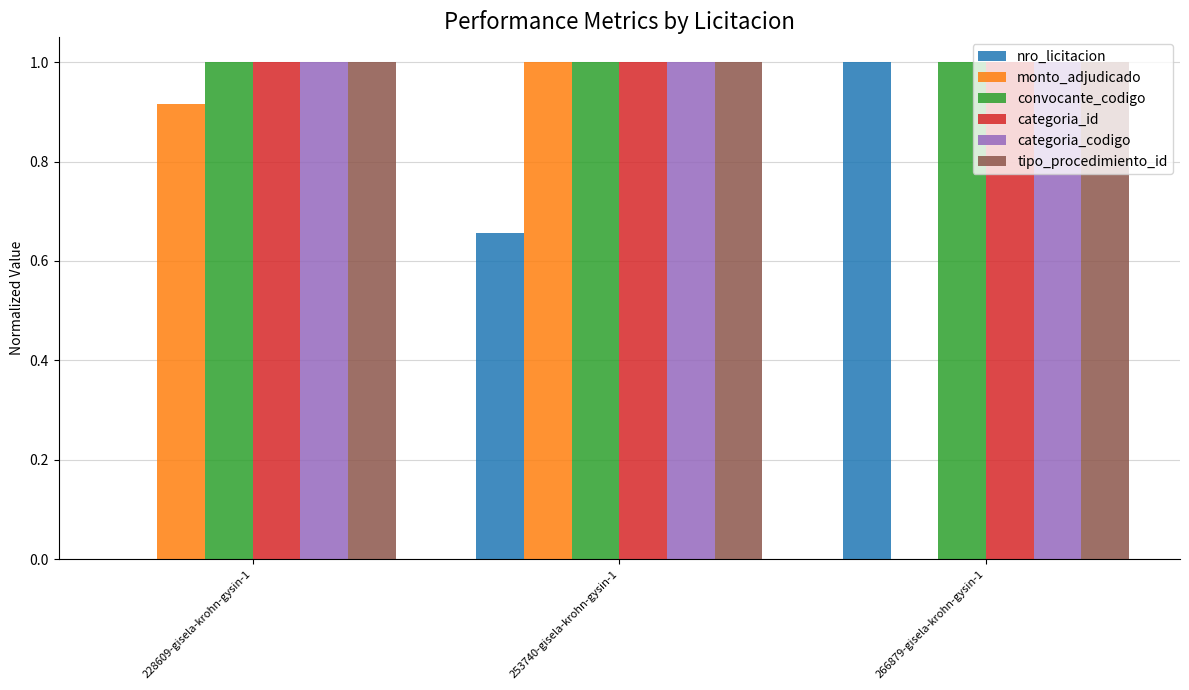

How many data points does each series have?

3